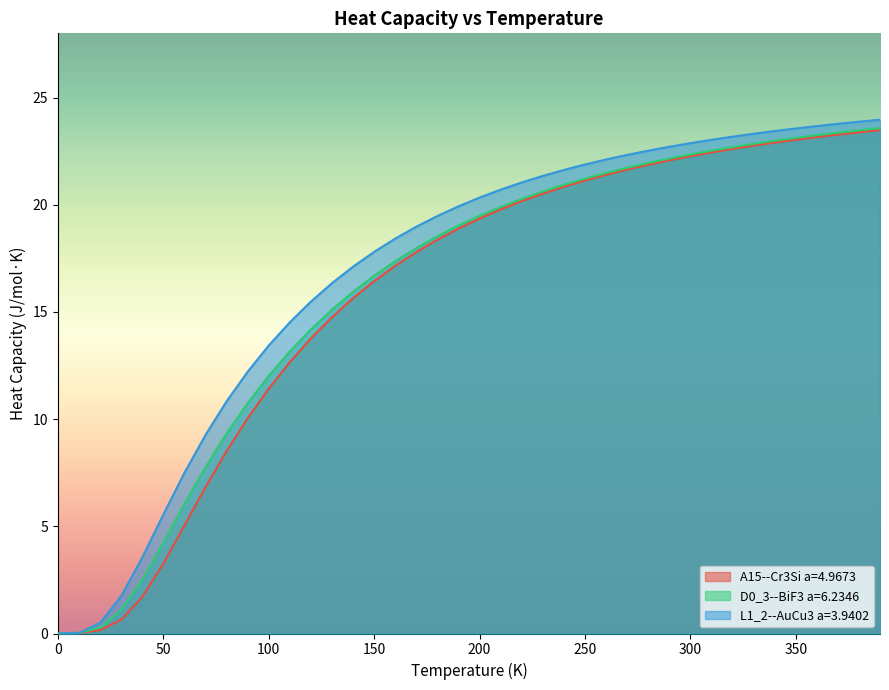

At which label is L1_2--AuCu3 a=3.9402 closest to 11?

80.0